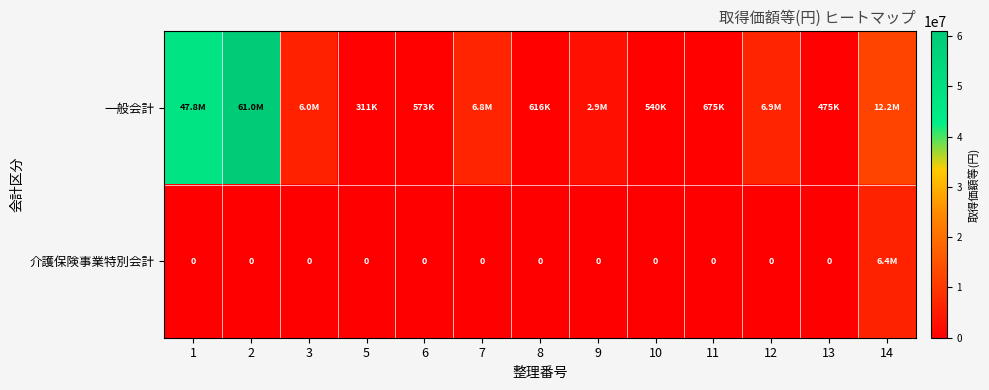

The 一般会計 series shows 5995500 at 3. True or false?

True